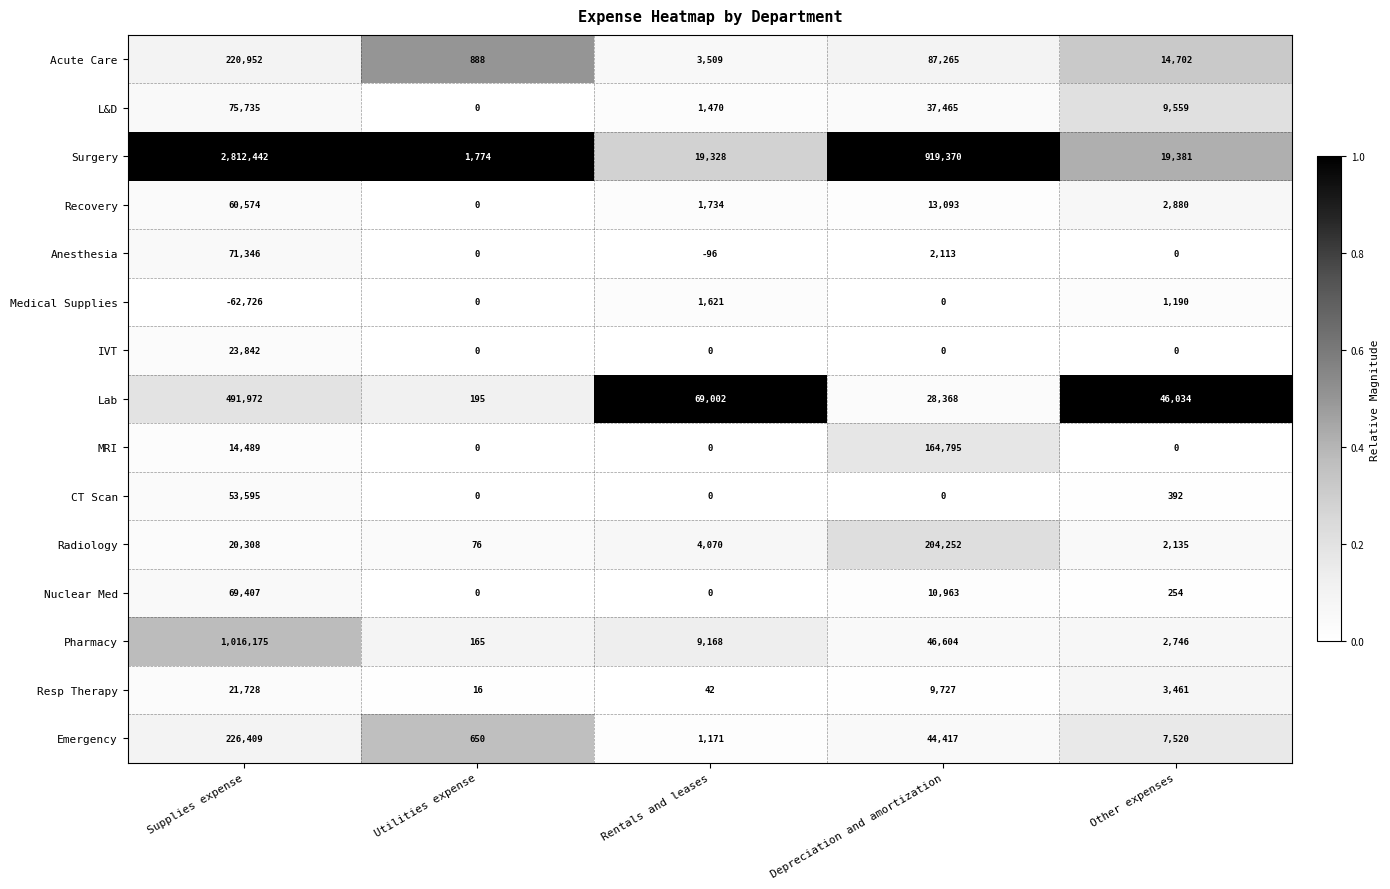

True or false: MRI has a value of 84121 at Utilities expense.

False